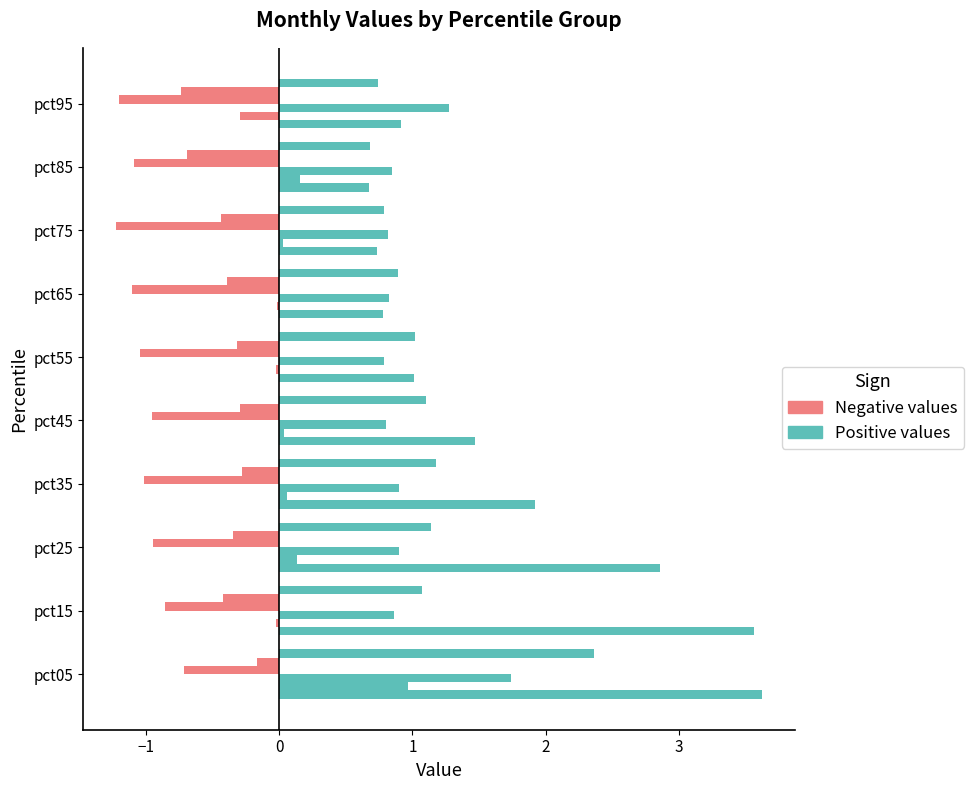

What is the total value across all series at 2?

1.6